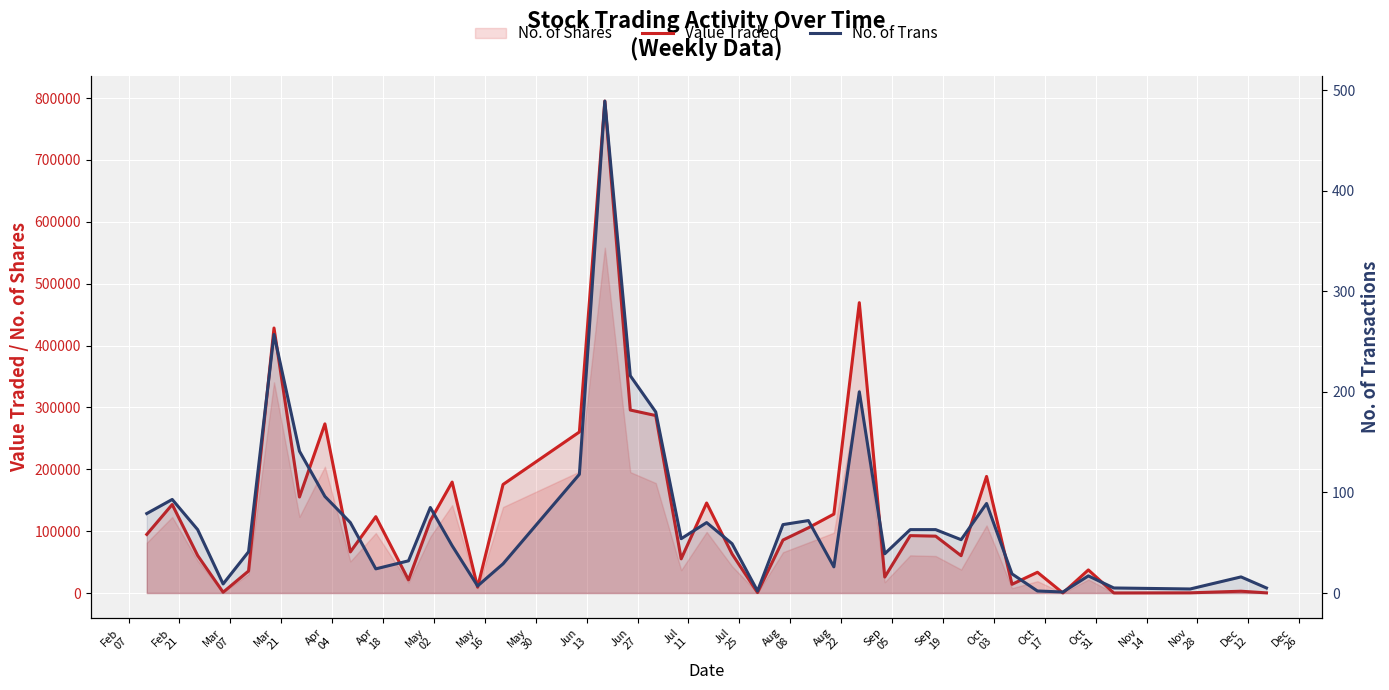

What is the average value of the No. of Trans series?

75